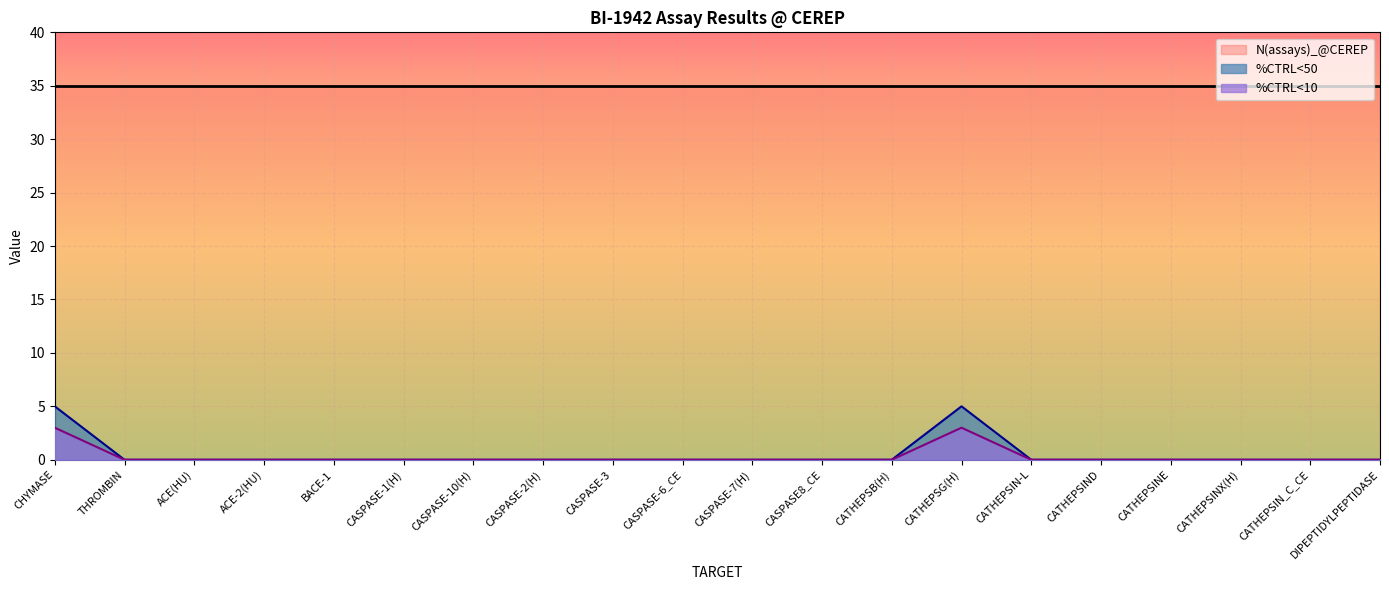

How many positive values does the %CTRL<50 series have?

2